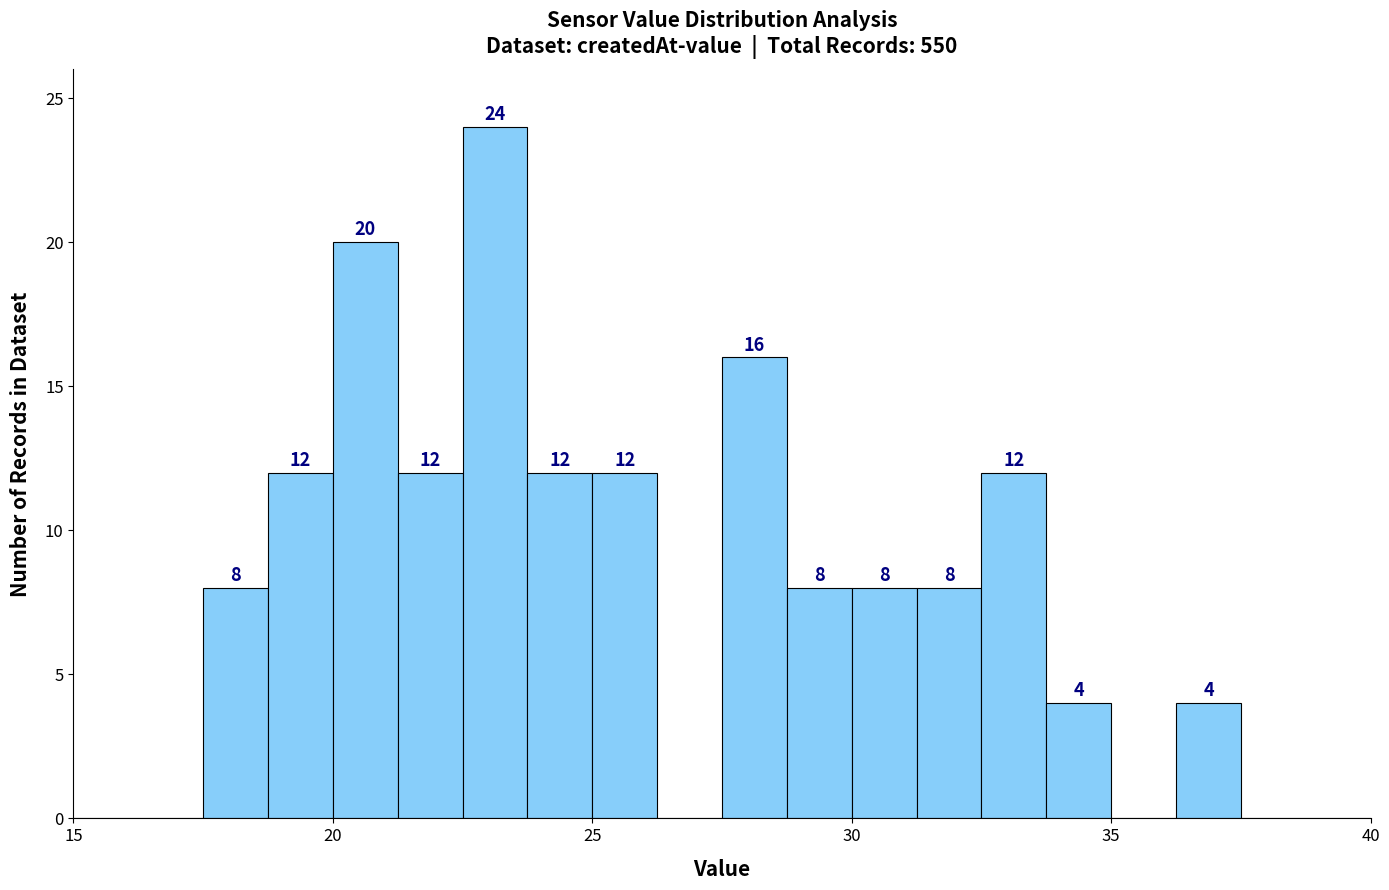

Around what value on the x-axis is the tallest bar? Give the approximate position of its centre, as read against the axis.

23.0